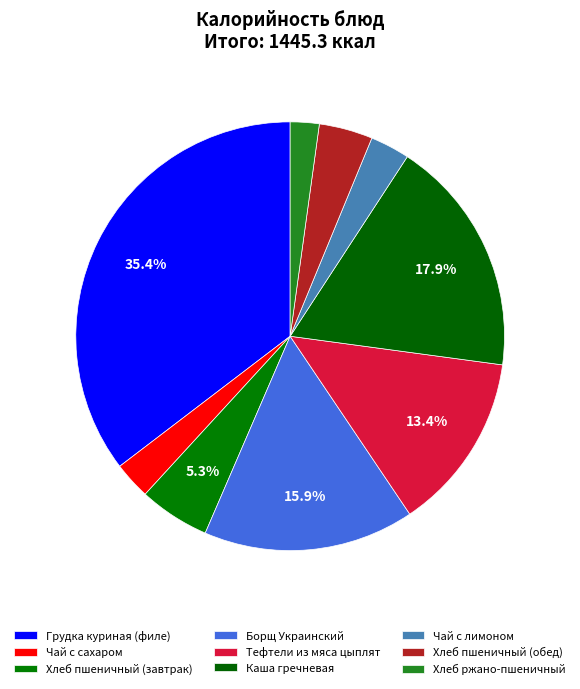

Rank the categories by value from highest to lowest.

Грудка куриная (филе), Каша гречневая, Борщ Украинский, Тефтели из мяса цыплят, Хлеб пшеничный (завтрак), Хлеб пшеничный (обед), Чай с лимоном, Чай с сахаром, Хлеб ржано-пшеничный